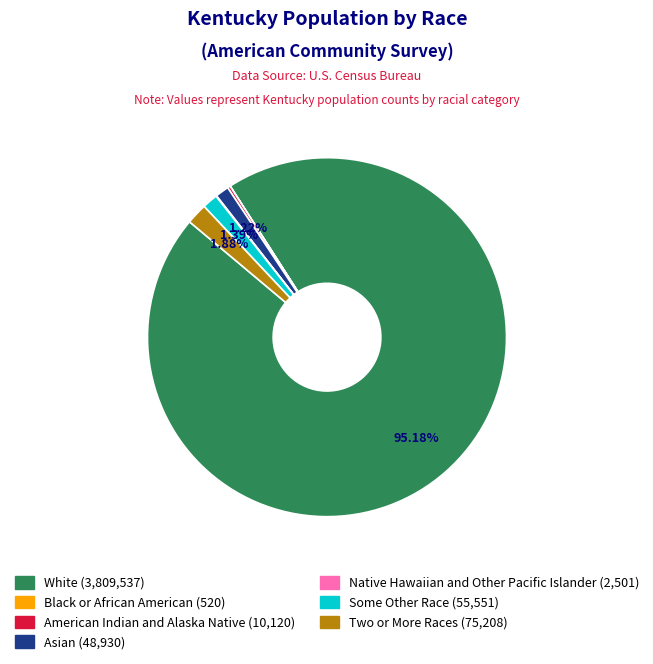

Does any single category account for the majority?

Yes